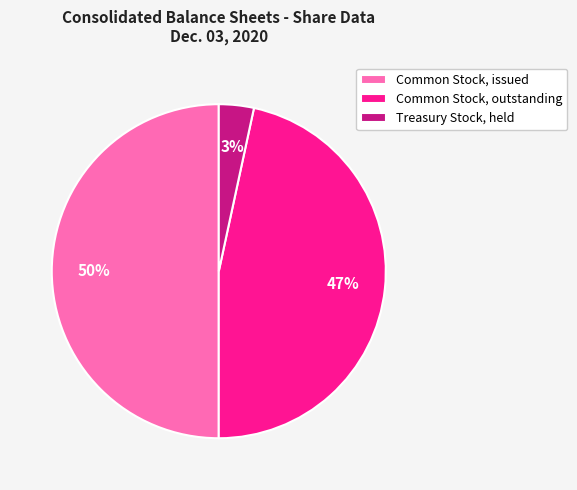

To the nearest percent, what is the difference between the largest and smallest slice percentages?

47%